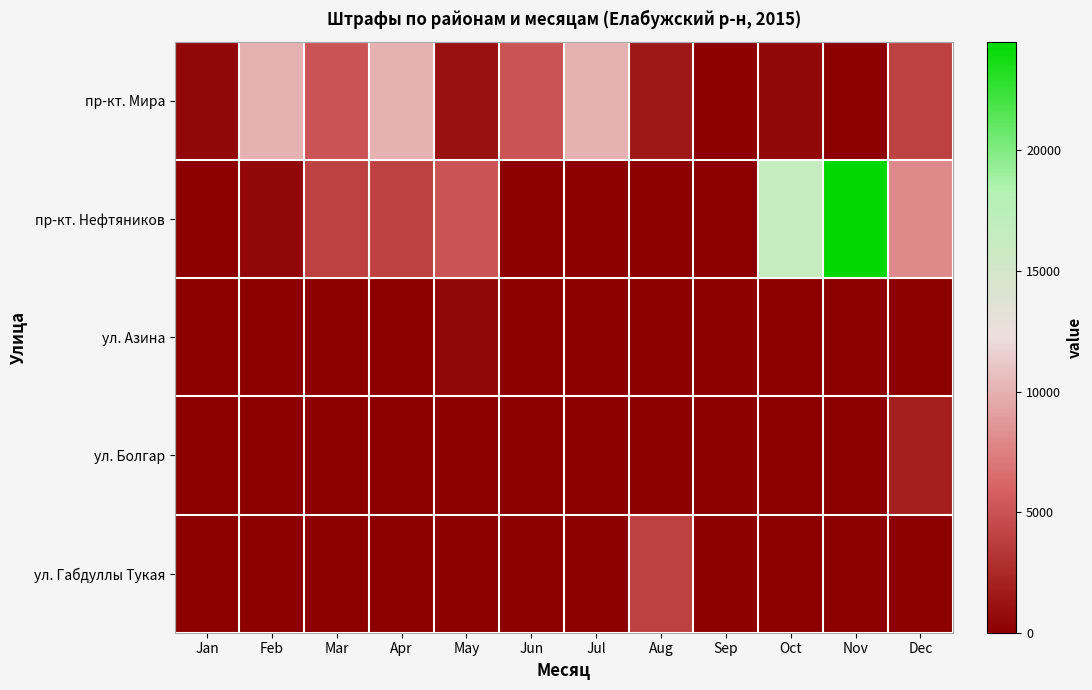

Reading left to right, what are all the values shown in this chart?

пр-кт. Мира: Jan=500	Feb=10000	Mar=5000	Apr=10000	May=1000	Jun=5000	Jul=10000	Aug=1500	Sep=0	Oct=500	Nov=0	Dec=4000
пр-кт. Нефтяников: Jan=0	Feb=500	Mar=4000	Apr=4000	May=5000	Jun=0	Jul=0	Aug=0	Sep=0	Oct=16500	Nov=24500	Dec=8000
ул. Азина: Jan=0	Feb=0	Mar=0	Apr=0	May=500	Jun=0	Jul=0	Aug=0	Sep=0	Oct=0	Nov=0	Dec=0
ул. Болгар: Jan=0	Feb=0	Mar=0	Apr=0	May=0	Jun=0	Jul=0	Aug=0	Sep=0	Oct=0	Nov=0	Dec=2000
ул. Габдуллы Тукая: Jan=0	Feb=0	Mar=0	Apr=0	May=0	Jun=0	Jul=0	Aug=4000	Sep=0	Oct=0	Nov=0	Dec=0